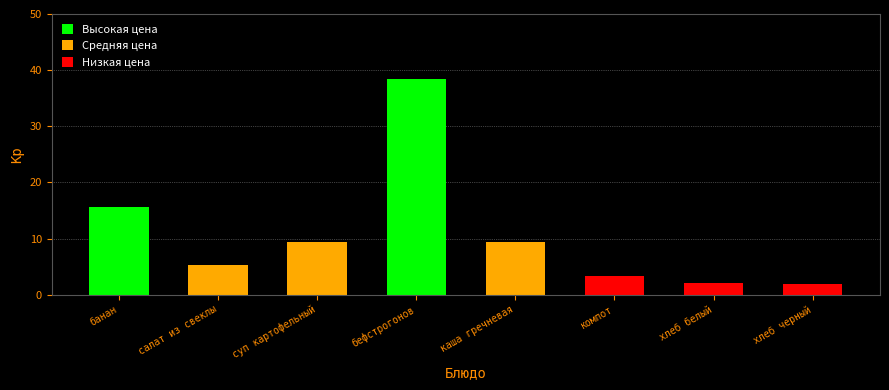

Reading left to right, transcribe all the data shown in this chart.

банан=15.6	салат из свеклы=5.2	суп картофельный=9.4	бефстрогонов=38.5	каша гречневая=9.4	компот=3.3	хлеб белый=2.1	хлеб черный=1.8